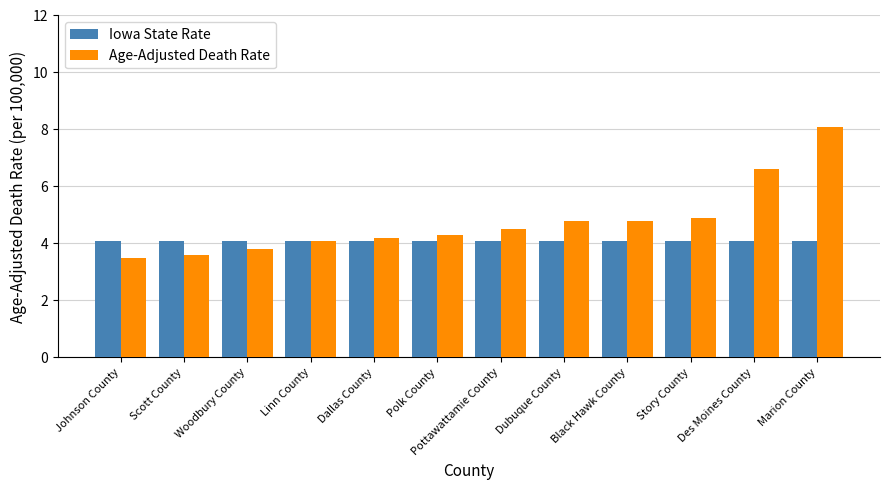

List the series in order of their peak value, highest first.

Age-Adjusted Death Rate, Iowa State Rate